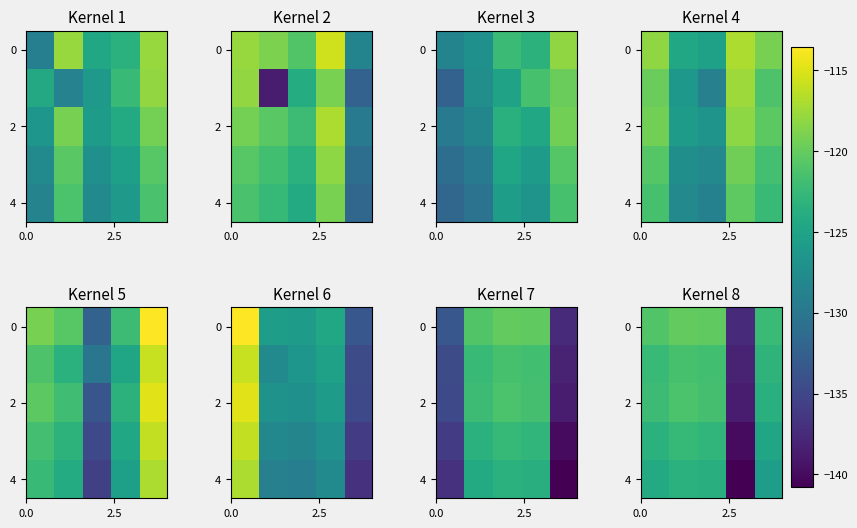

What is the difference between the maximum and minimum values in the 2 series?

17.4